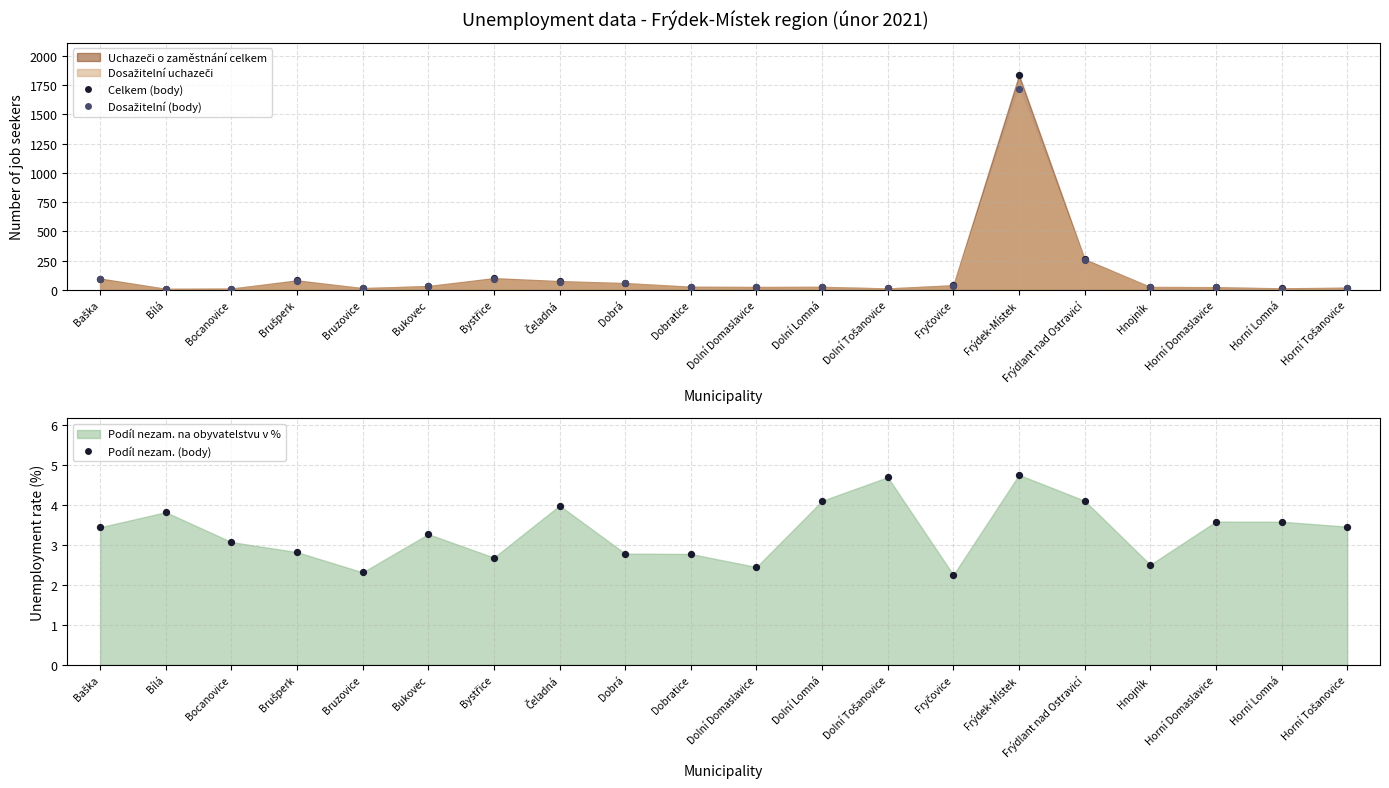

Which series contains the highest Y value?

Celkem (body)